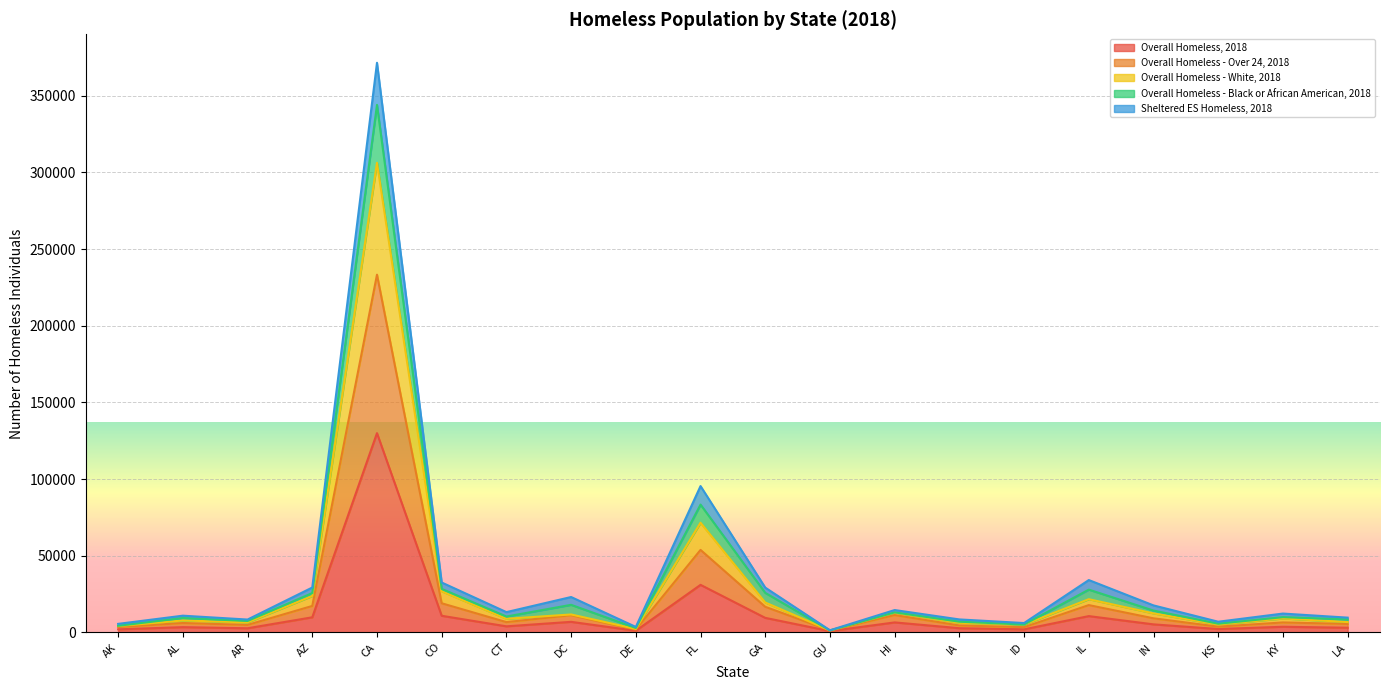

How many lines are shown in the chart?

5